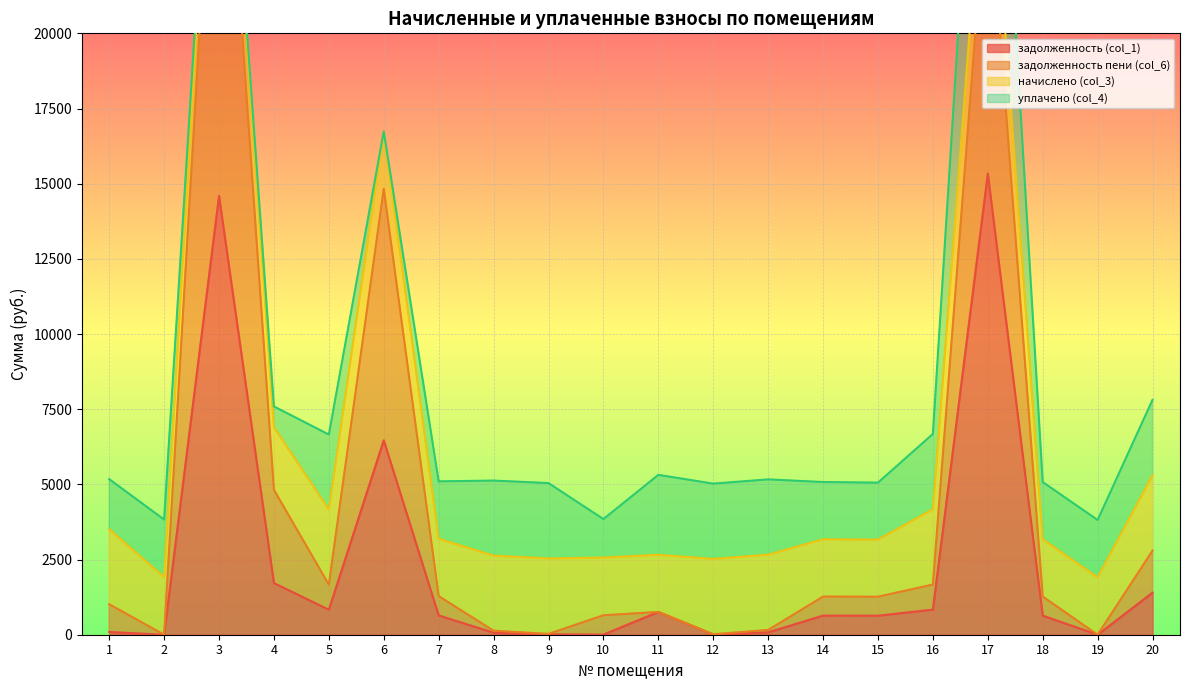

At how many categories does at least one series exceed 13378?

3